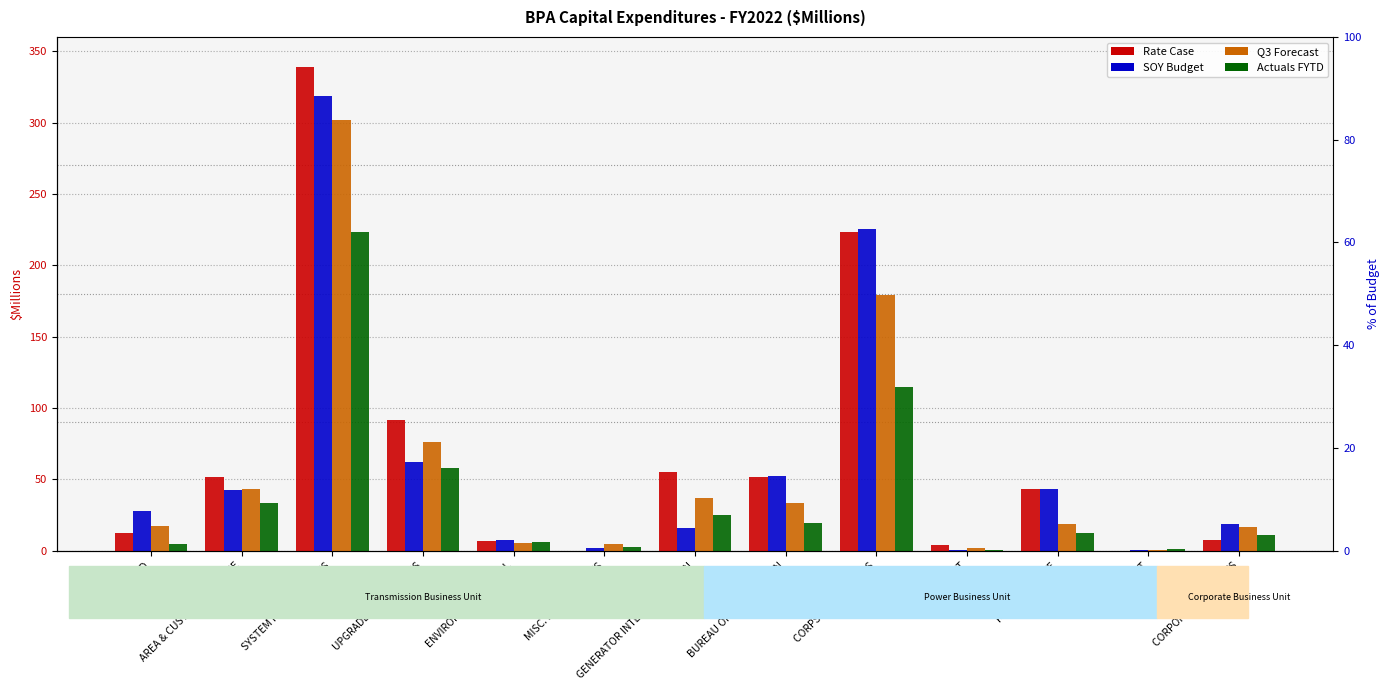

Is it true that Rate Case equals 13.7 at CORPORATE PROJECTS?

False